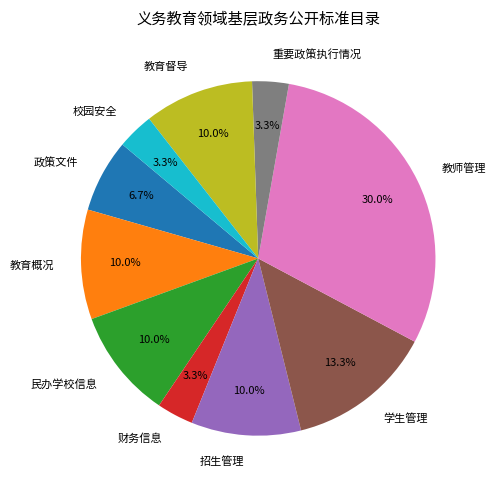

What is the largest slice in the pie chart?

教师管理